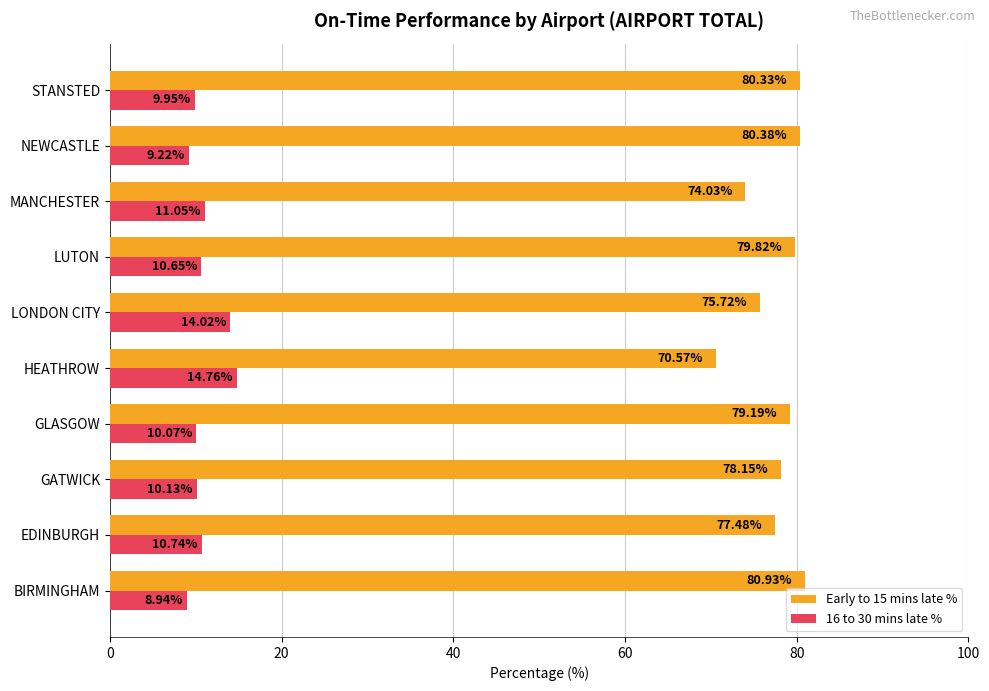

At GATWICK, list the series in order from largest to smallest.

Early to 15 mins late %, 16 to 30 mins late %